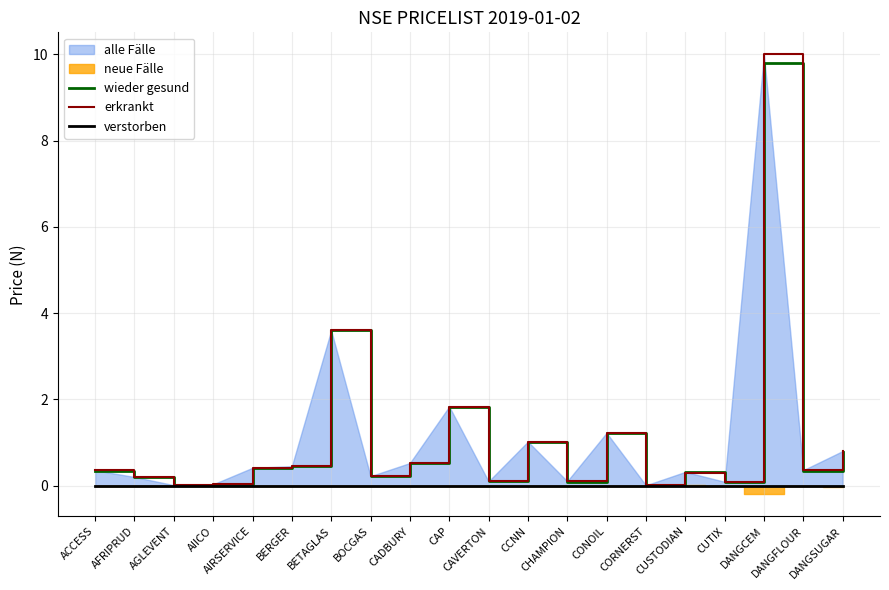

How many lines are shown in the chart?

3